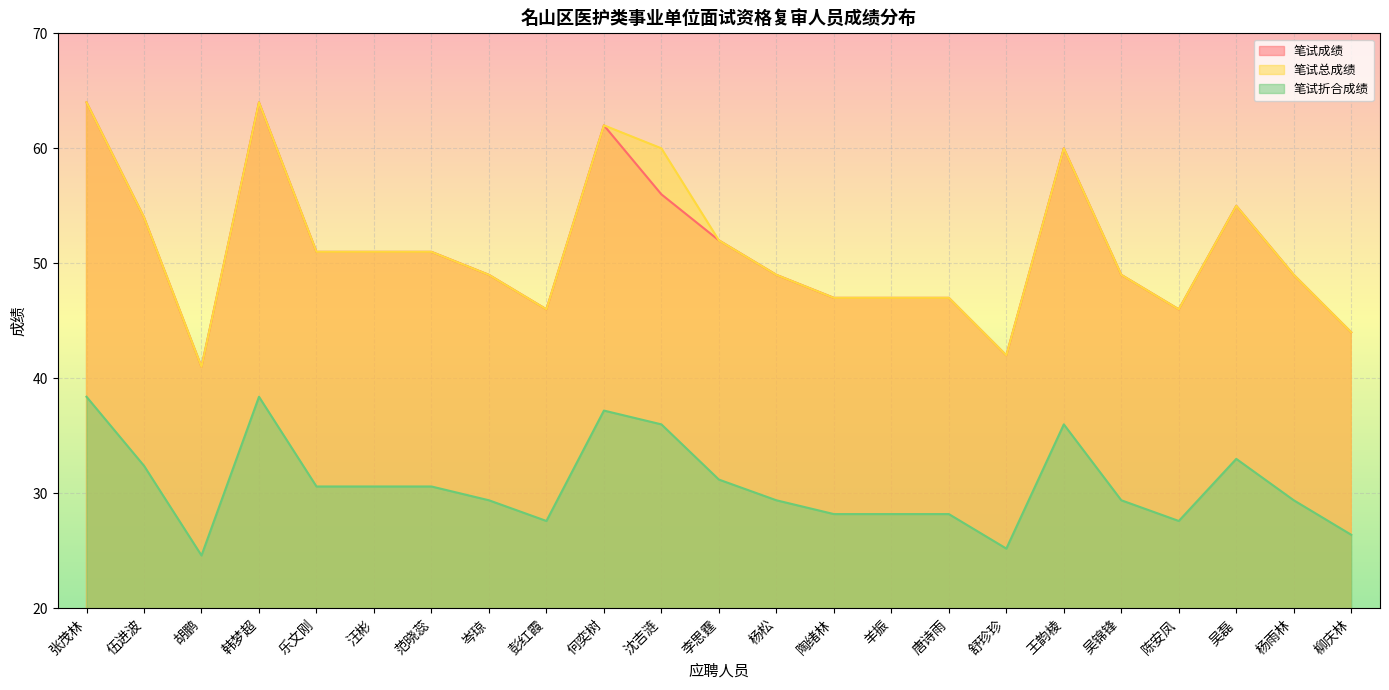

Does the chart display data point markers on the line(s)?

No